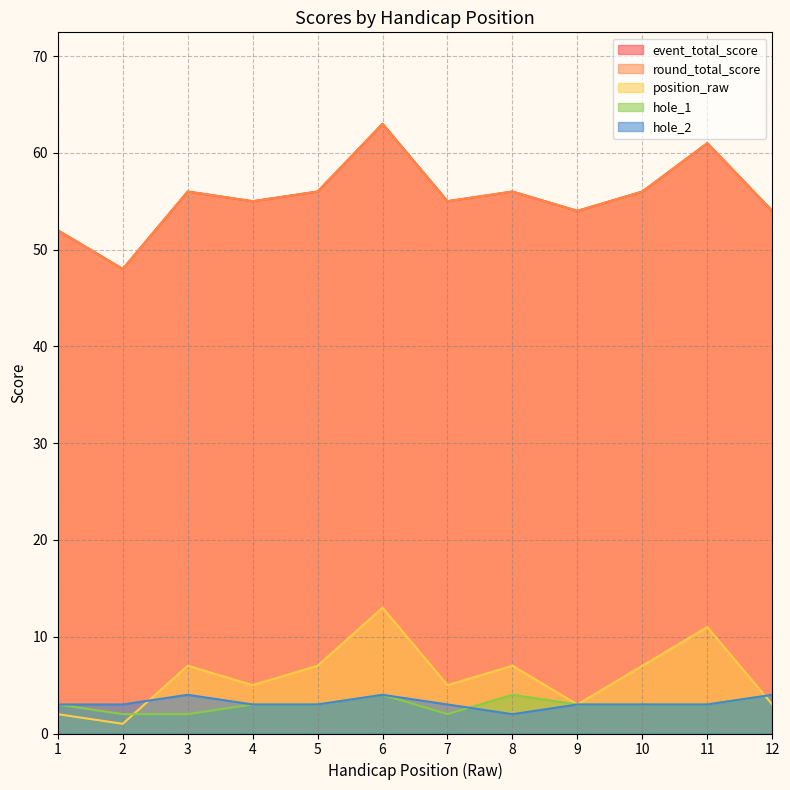

Reading left to right, extract all data points from this chart.

event_total_score: 1=52	2=48	3=56	4=55	5=56	6=63	7=55	8=56	9=54	10=56	11=61	12=54
round_total_score: 1=52	2=48	3=56	4=55	5=56	6=63	7=55	8=56	9=54	10=56	11=61	12=54
position_raw: 1=2	2=1	3=7	4=5	5=7	6=13	7=5	8=7	9=3	10=7	11=11	12=3
hole_1: 1=3	2=2	3=2	4=3	5=3	6=4	7=2	8=4	9=3	10=3	11=3	12=4
hole_2: 1=3	2=3	3=4	4=3	5=3	6=4	7=3	8=2	9=3	10=3	11=3	12=4